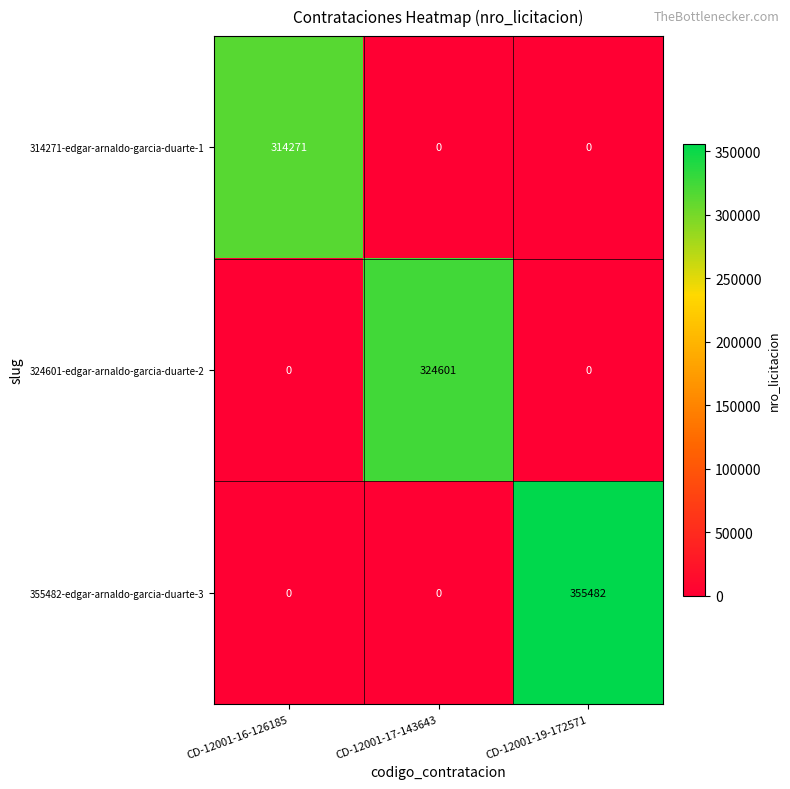

The 324601-edgar-arnaldo-garcia-duarte-2 series shows 0 at CD-12001-16-126185. True or false?

True